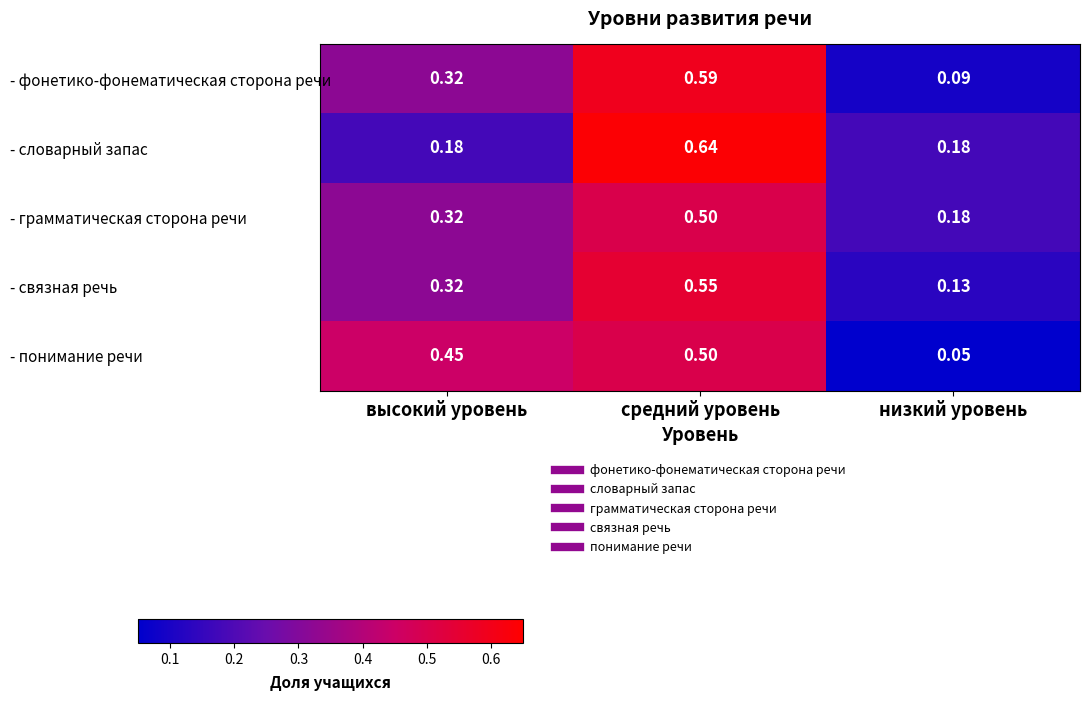

At which category does the chart reach its minimum across all series?

низкий уровень